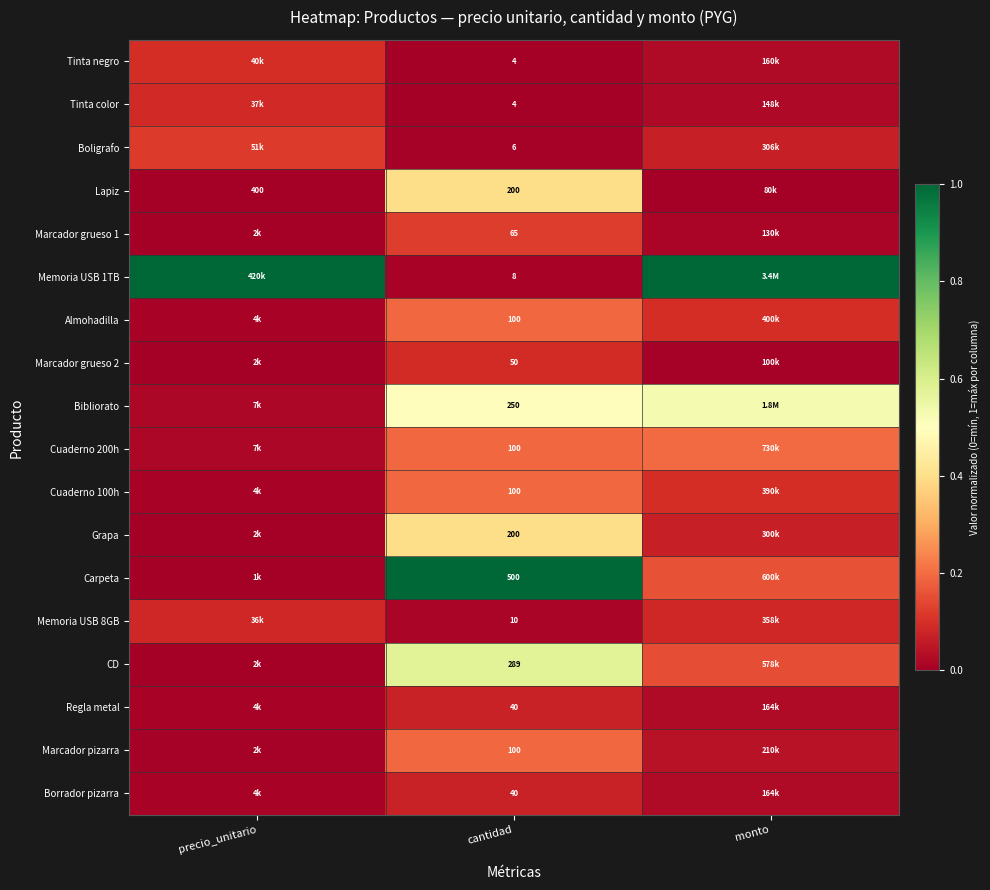

How many distinct data groups are displayed?

18